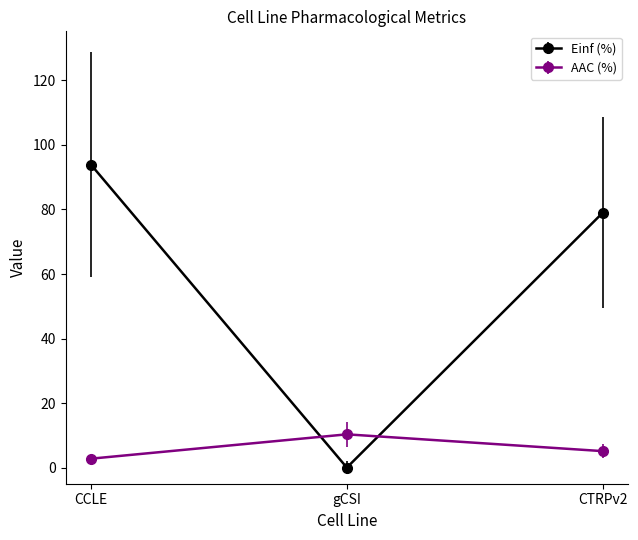

Which series has the largest range (max minus min)?

Einf (%)